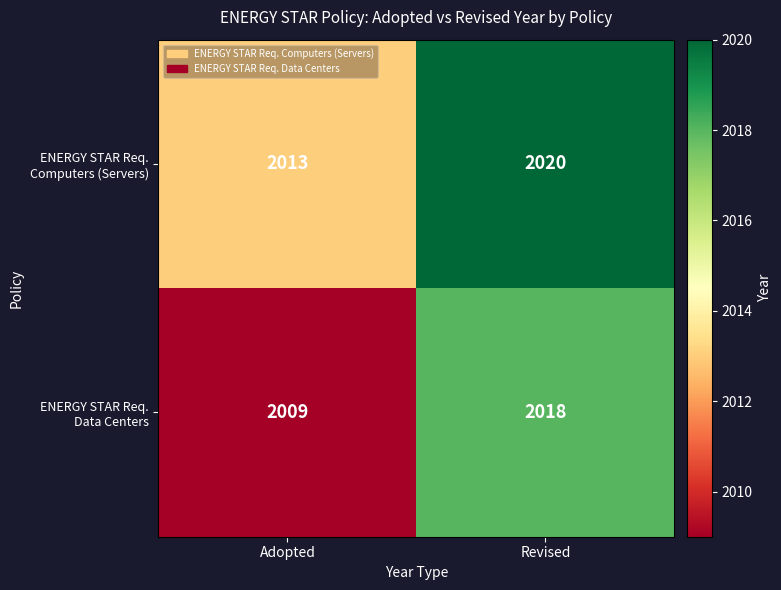

Which category has the lowest value across all series?

Adopted